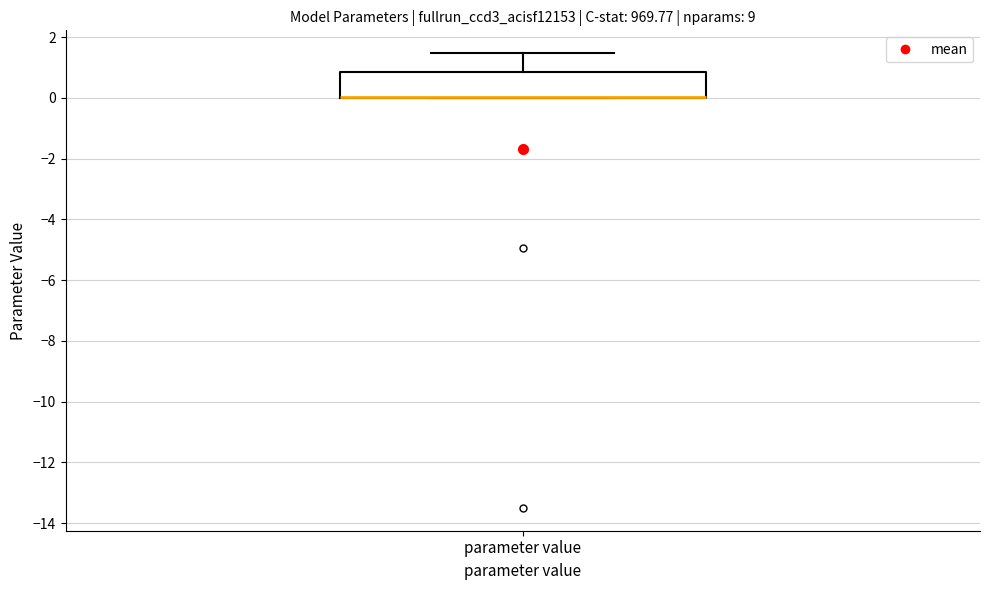

Read this box plot against the y-axis: the position of the median line, the range covered by the box, and the ends of both whiskers. The values are not printed on the chart, so give them approximately, as read against the axis.

median 0.0 (drawn on the box's lower edge), box 0.0 to 0.8, whiskers 0.0 to 1.4